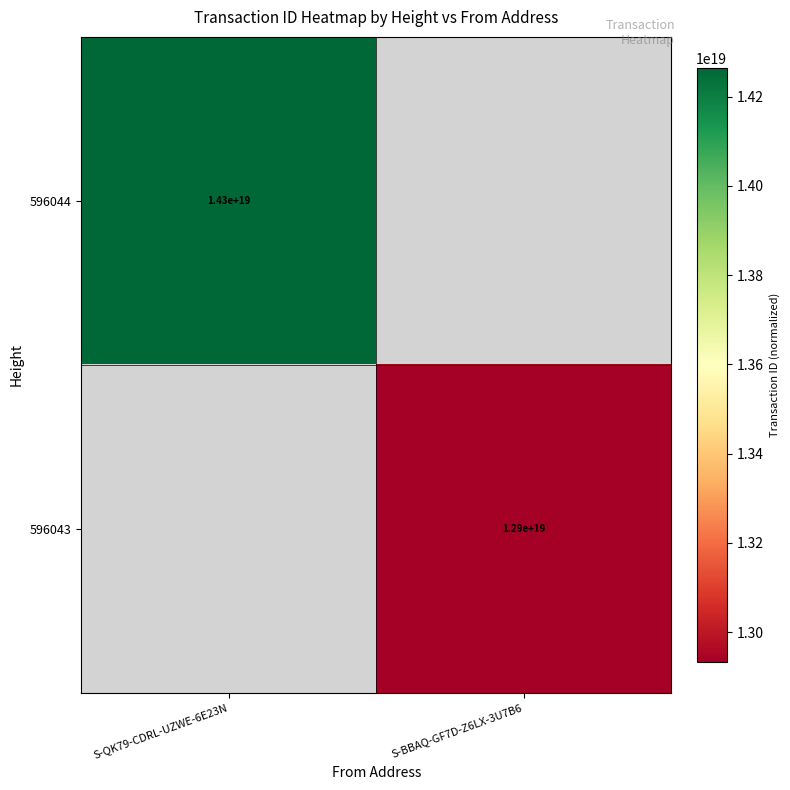

At how many categories does at least one series exceed 13179660805430274048?

1